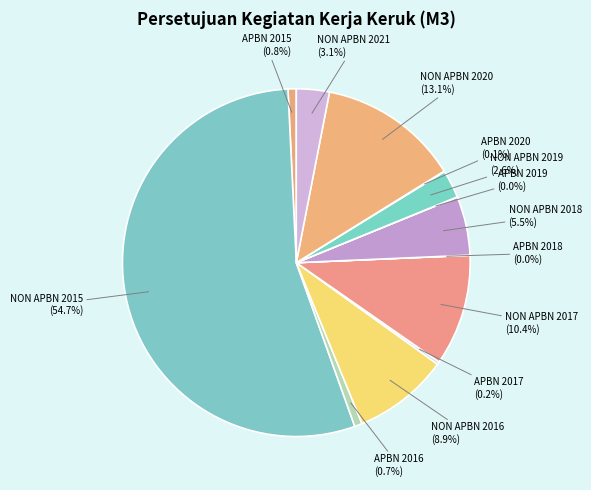

Which category accounts for the majority?

NON APBN 2015